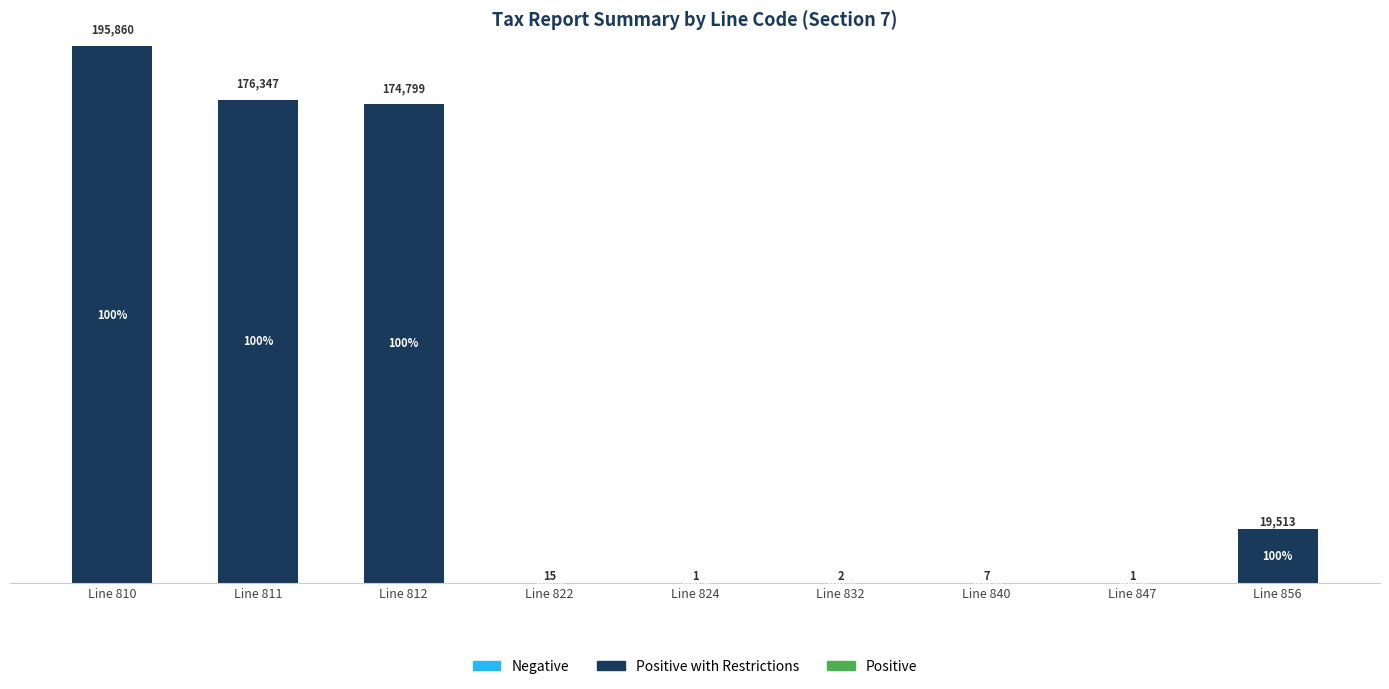

At which category is the sum across all series the highest?

Line 810